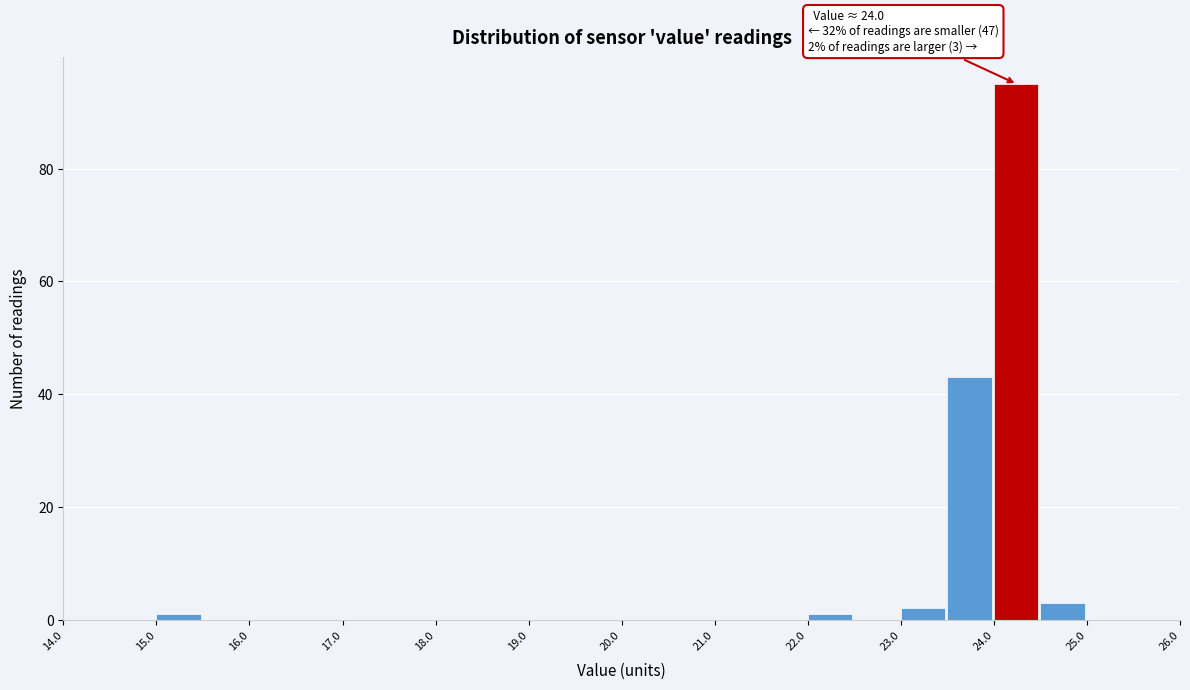

Which range on the x-axis has the tallest bar?

24.0 to 24.5